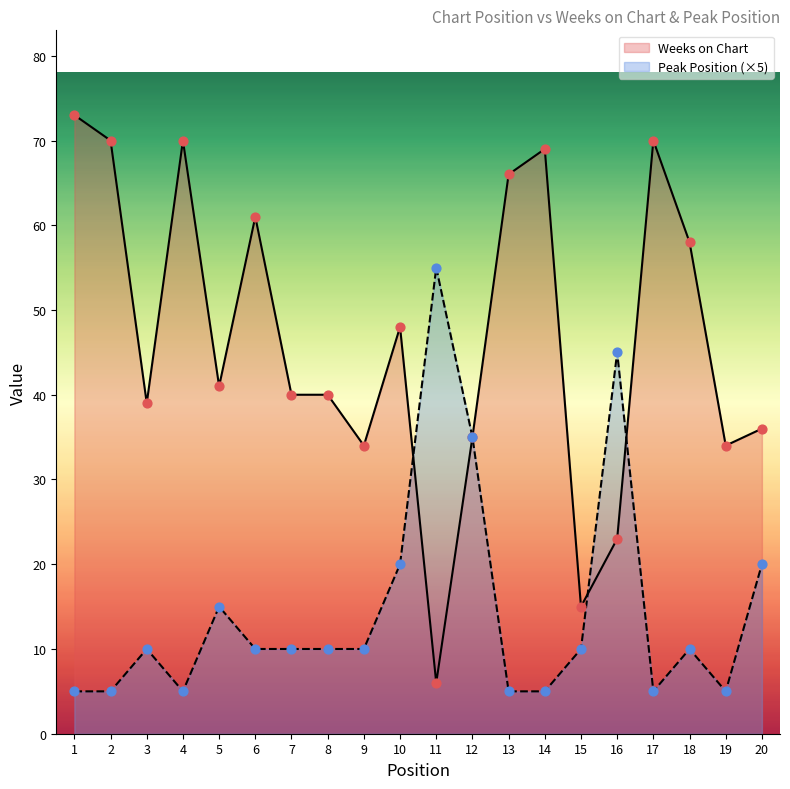

Is the value of Weeks on Chart at 6 greater than the value of Peak Position at 20?

Yes